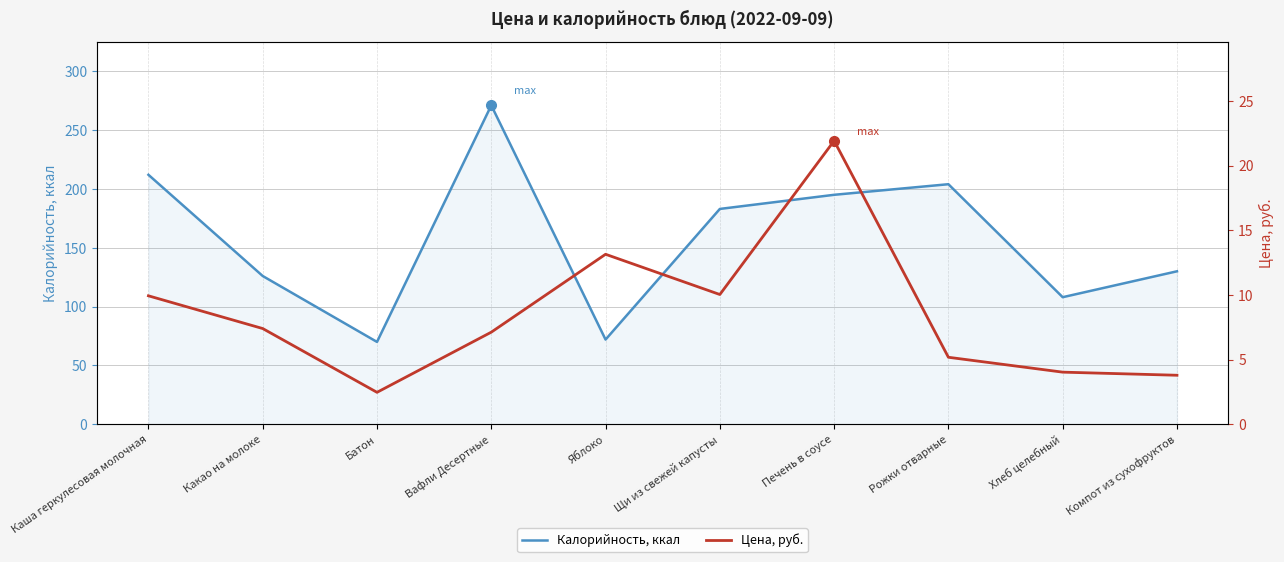

What is the value of the Цена, руб. point at the 3rd from the left?

2.5